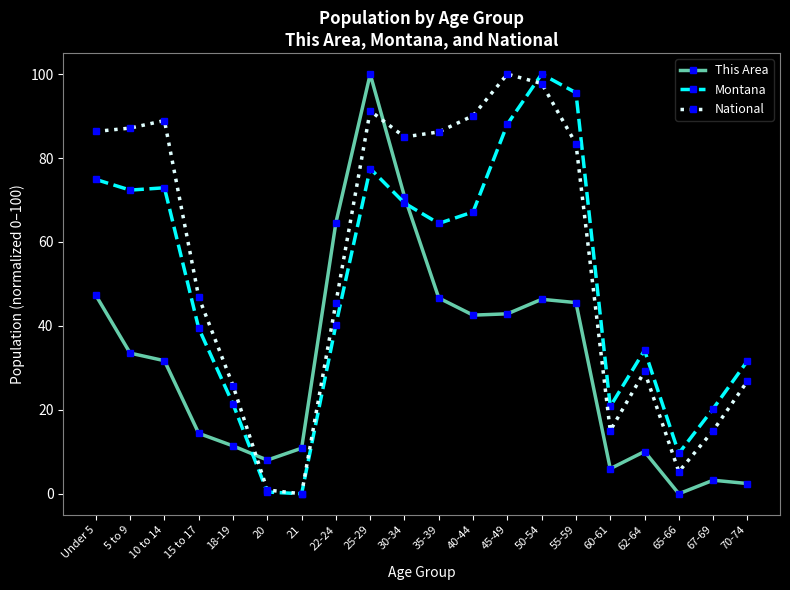

Rank the series by their average value, from lowest to highest.

This Area, Montana, National